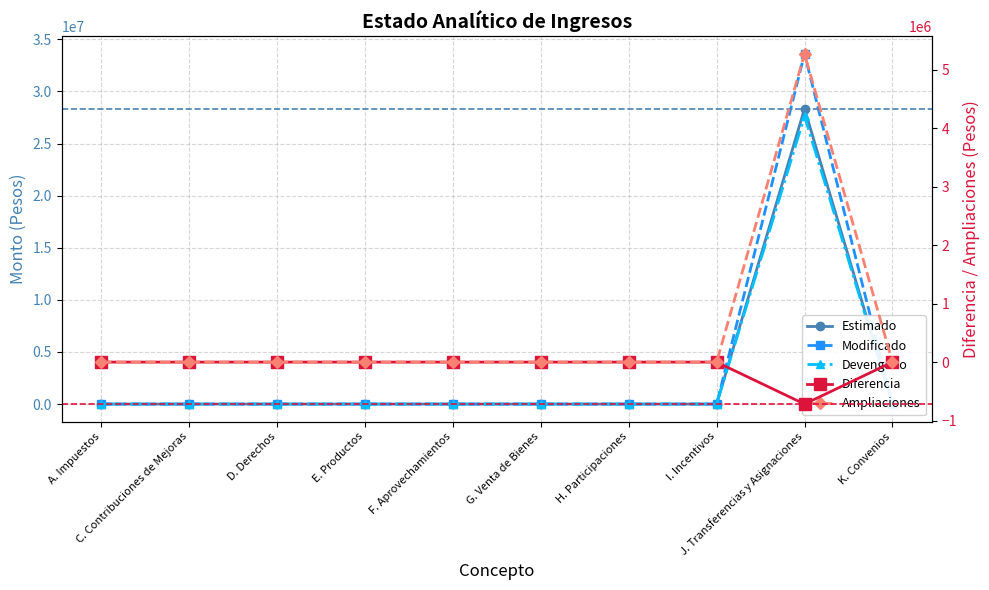

True or false: Devengado (col_4) and Diferencia (col_6) cross at least once.

False